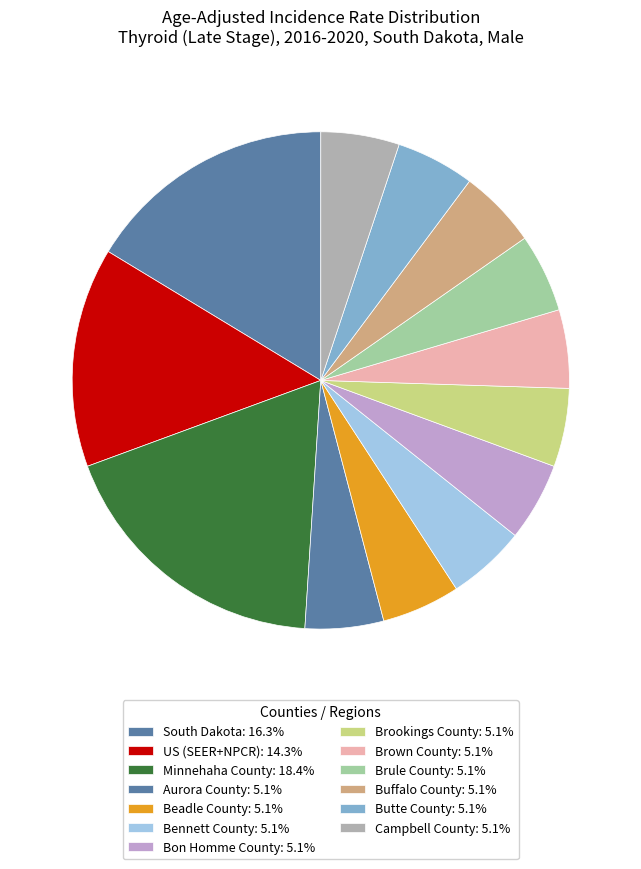

To the nearest percent, what is the difference between the largest and smallest slice percentages?

13%